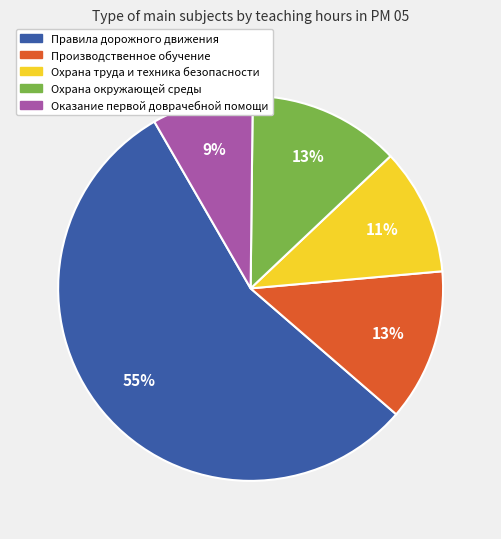

Do Правила дорожного движения and Охрана окружающей среды together represent more than half of the pie?

Yes